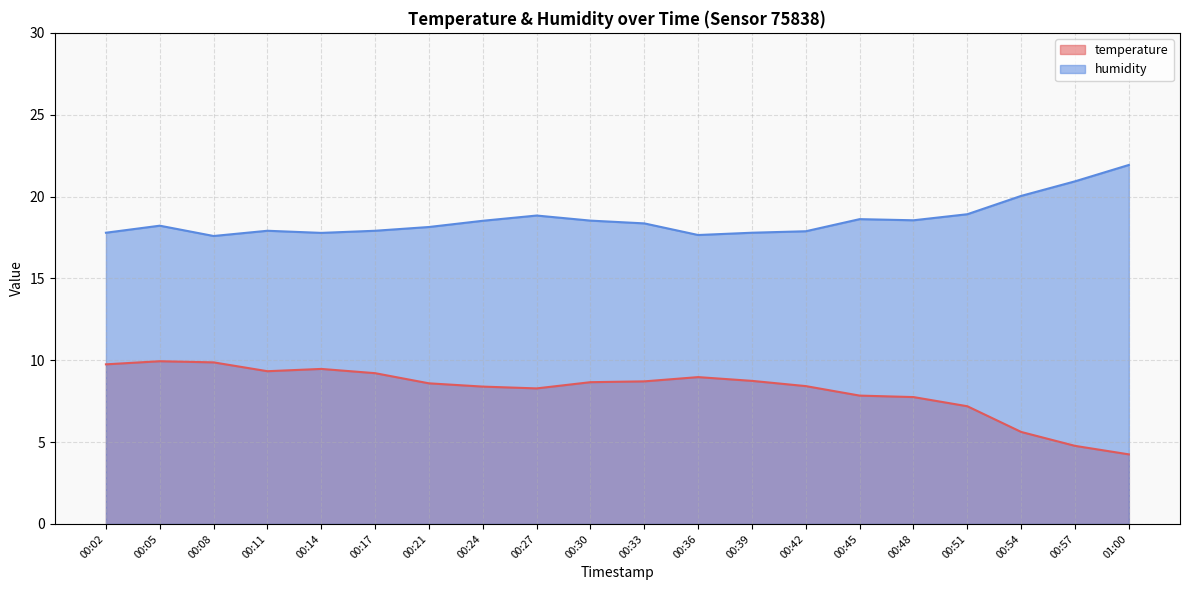

Rank the series at 00:02 from lowest to highest value.

temperature, humidity